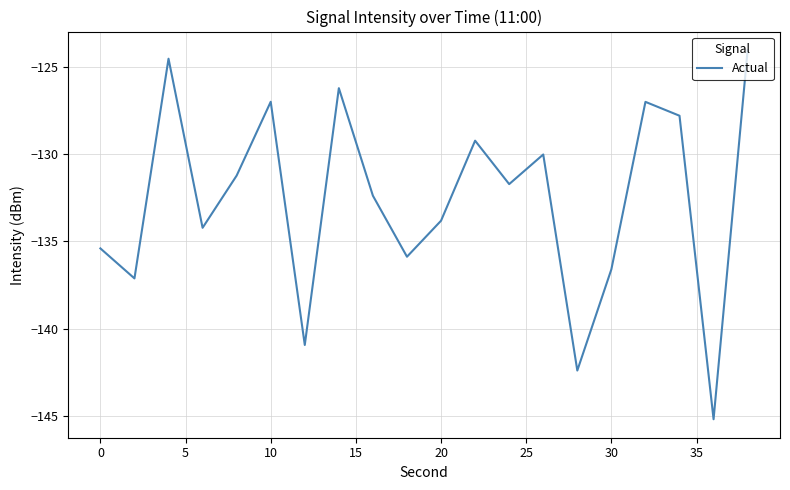

How many interior local peaks (higher than both neighbors) does the data have?

6